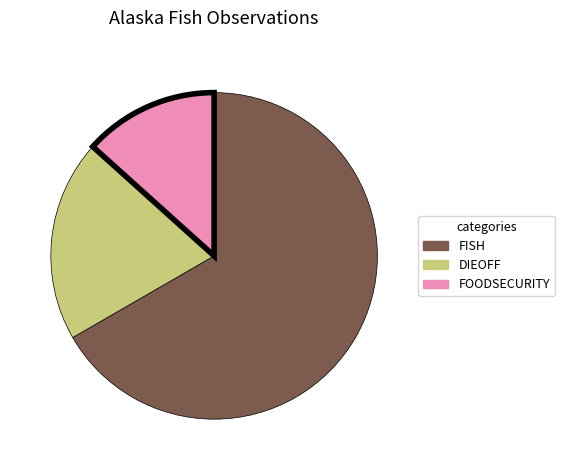

Do DIEOFF and FISH together represent more than half of the pie?

Yes